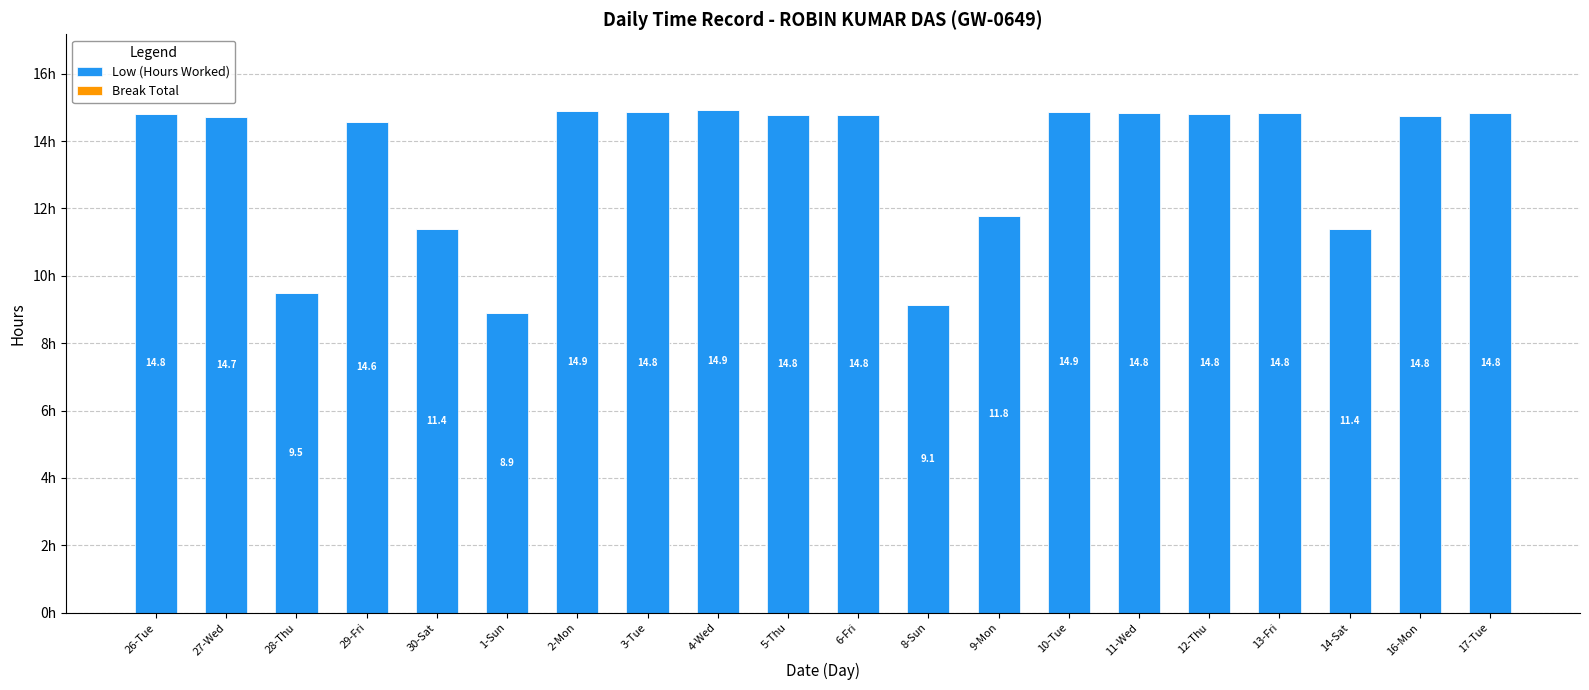

What is the minimum value shown in the chart?

8.9